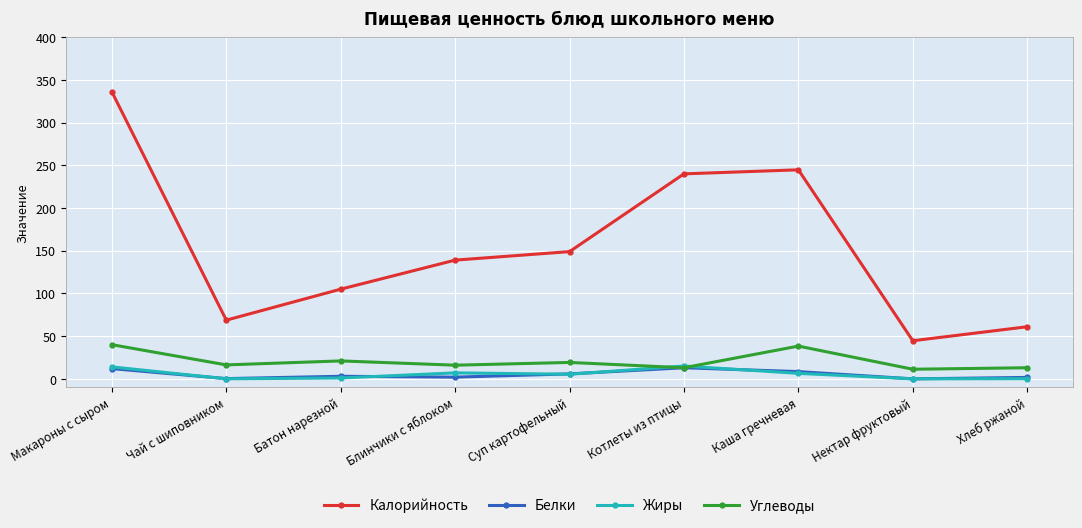

What value does the Жиры series have at Батон нарезной?

1.0